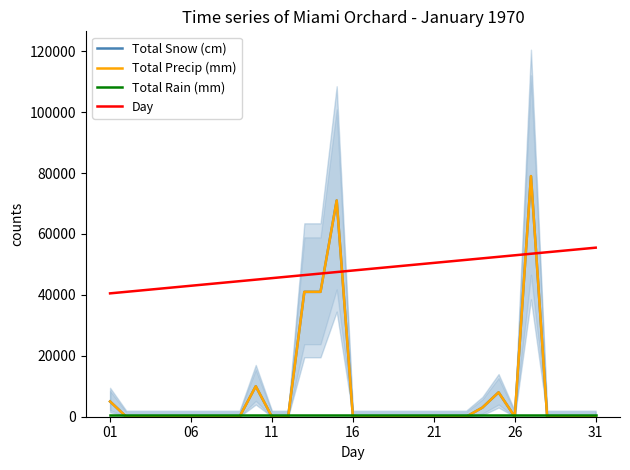

Which category has the lowest value in the Total Precip (mm) series?

06